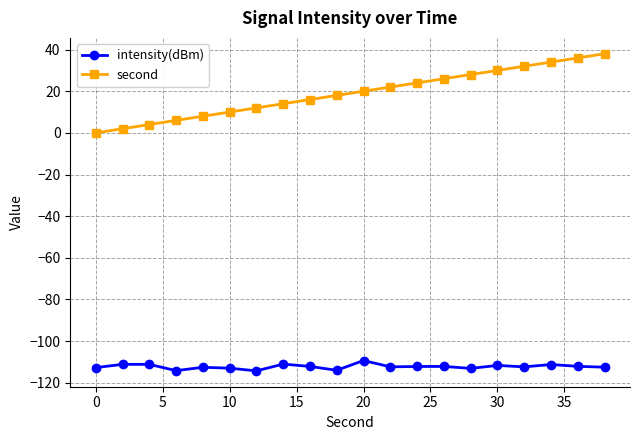

True or false: intensity(dBm) and second cross at least once.

False